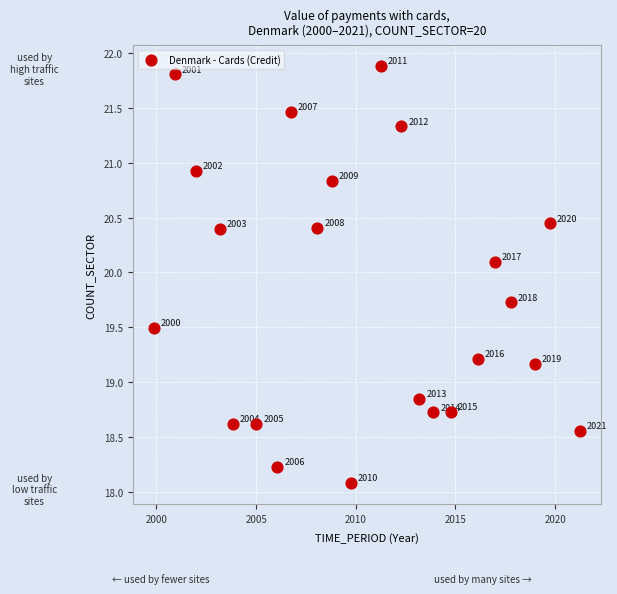

What is the range of X values (max minus min)?

21.4